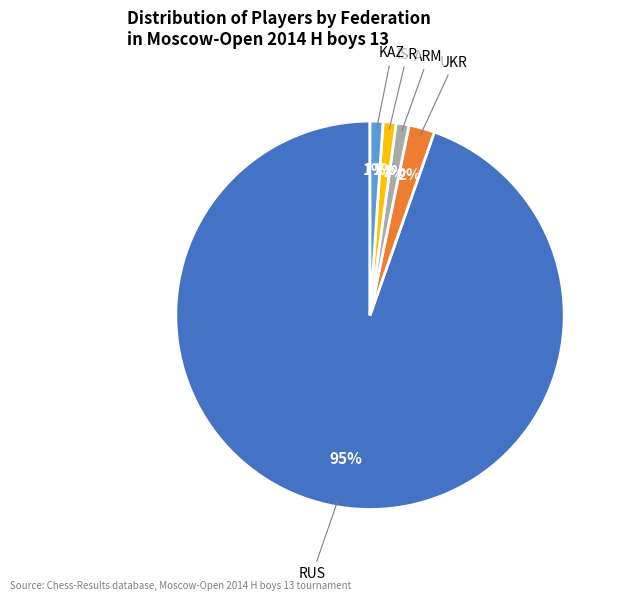

Which has a higher value, UKR or RUS?

RUS